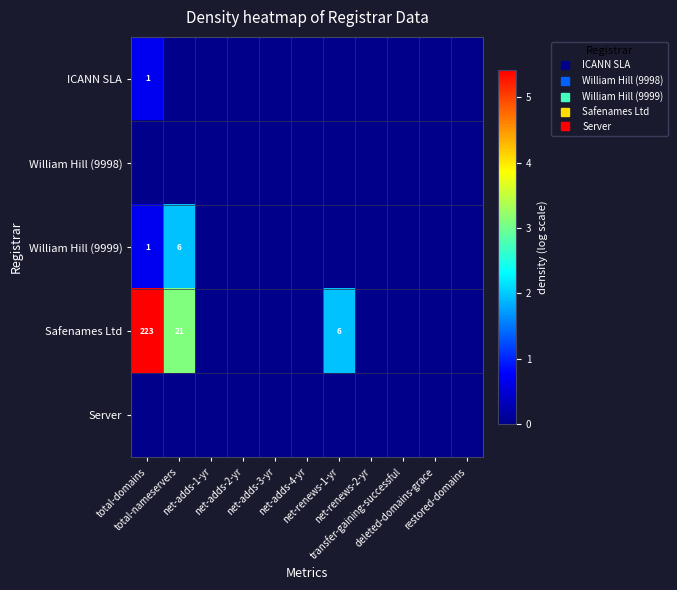

True or false: Safenames Ltd has a value of 2.7 at transfer-gaining-successful.

False